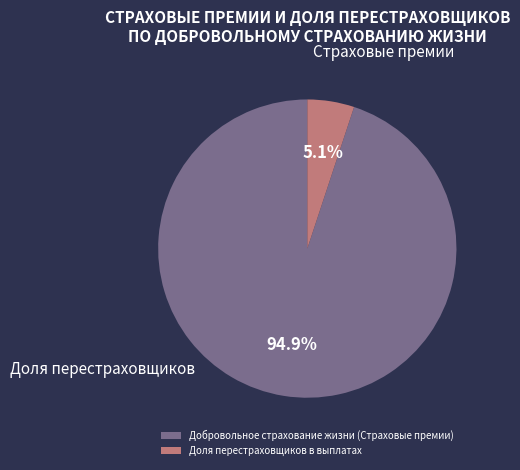

Between Доля перестраховщиков в выплатах and Добровольное страхование жизни (Страховые премии), which is larger?

Добровольное страхование жизни (Страховые премии)